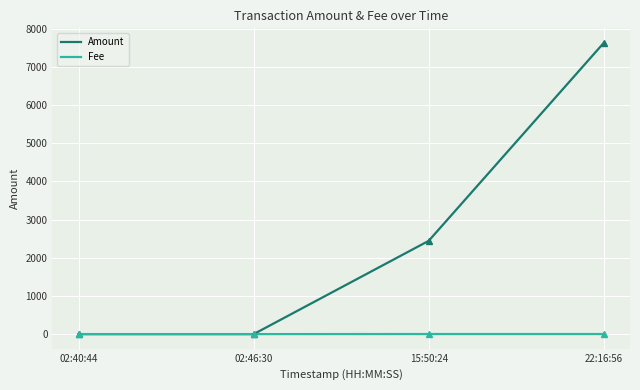

At which category is the sum across all series the highest?

22:16:56